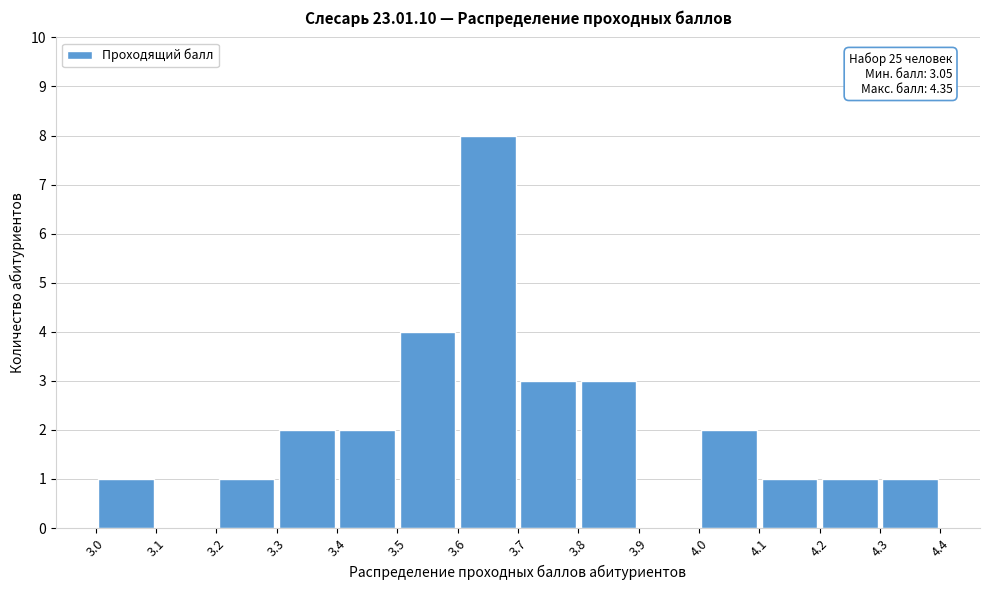

Which range on the x-axis has the tallest bar?

3.6 to 3.7